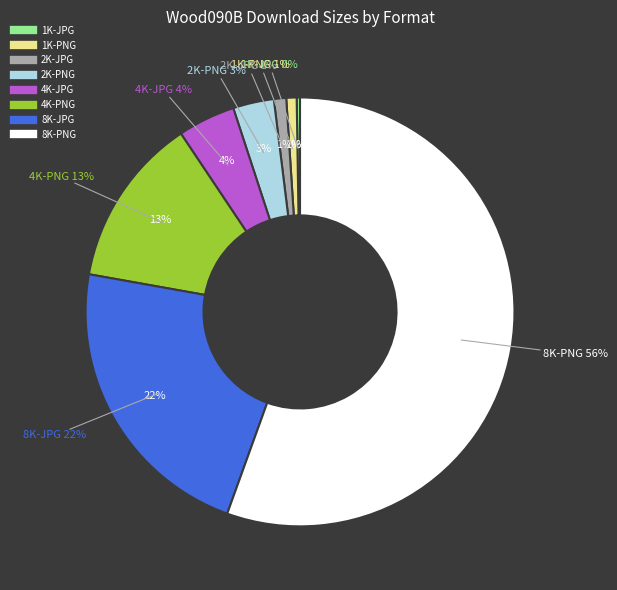

True or false: 4K-PNG accounts for 13% of the total.

True